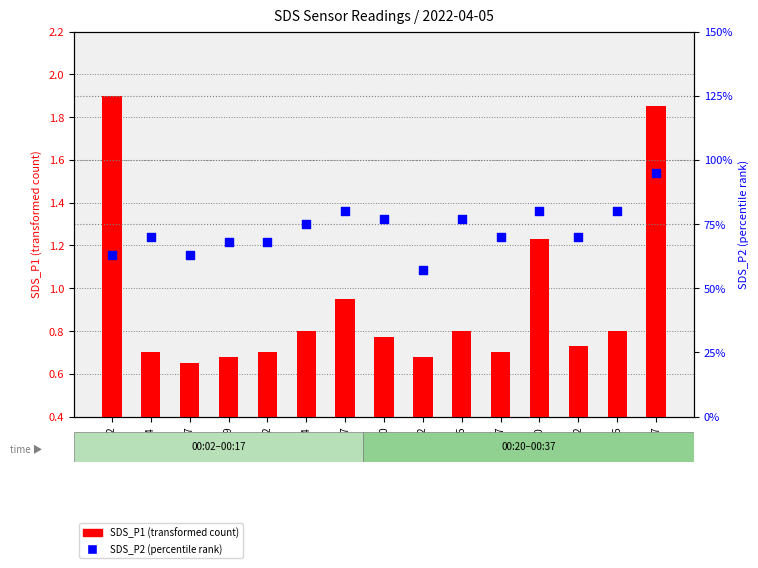

What is the total value across all series at 00:32?

1.4